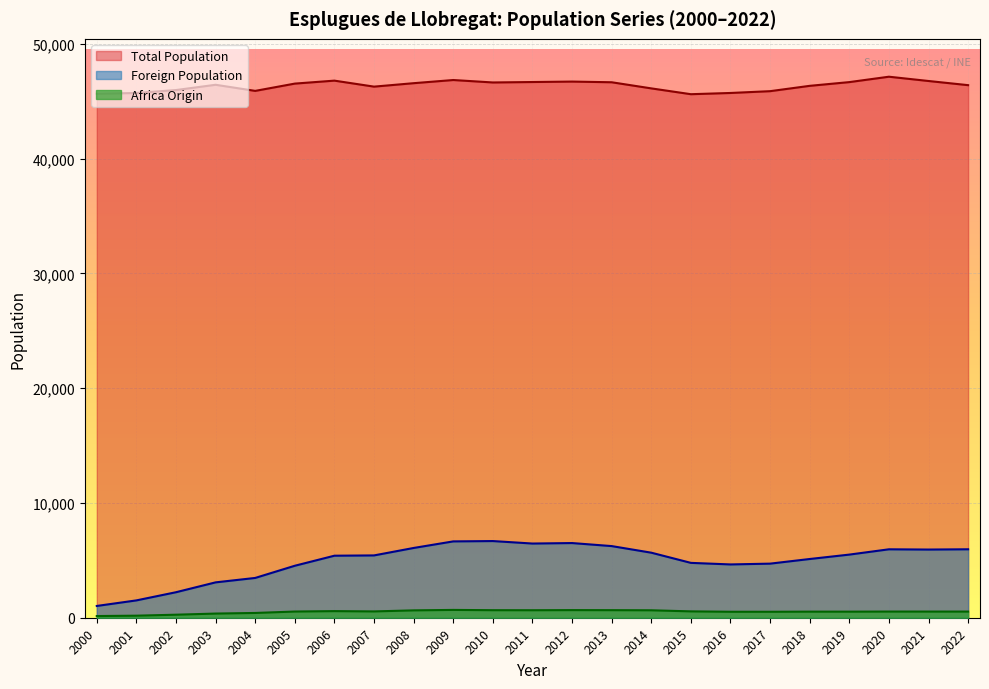

The value of Total Population at 2016 is 45733. True or false?

True